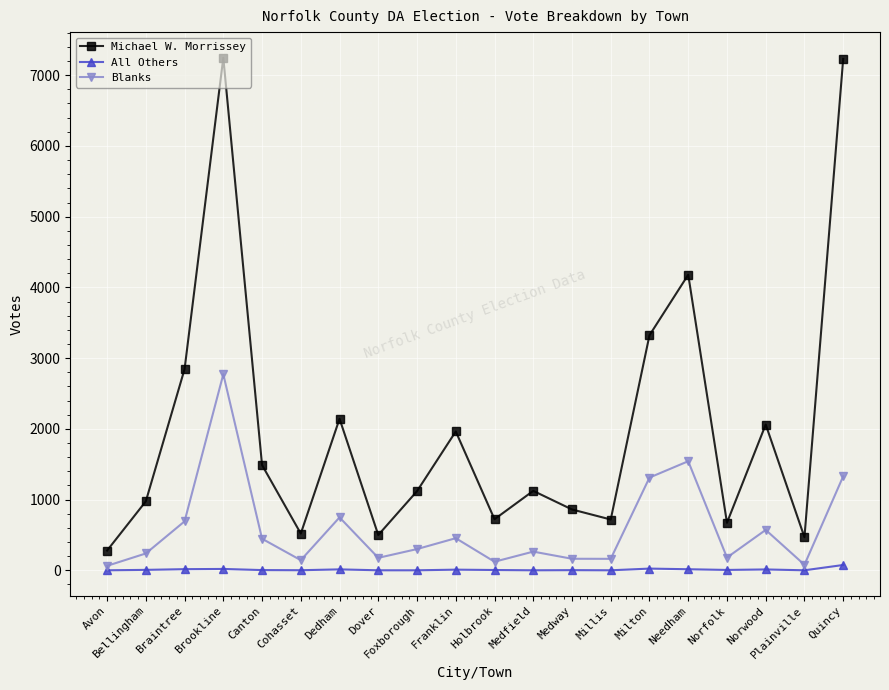

What is the label of the 16th point from the right?

Canton